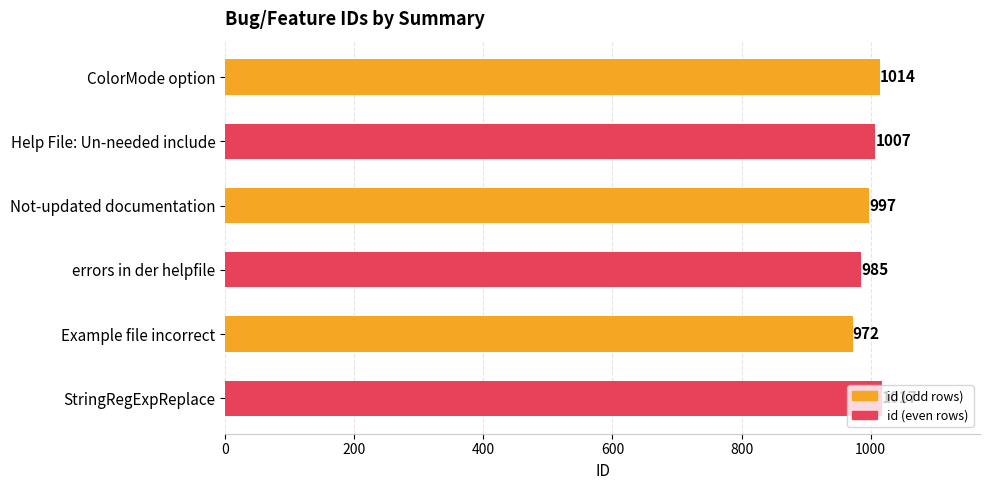

List the labels in order of value, largest first.

StringRegExpReplace, ColorMode option, Help File: Un-needed include, Not-updated documentation, errors in der helpfile, Example file incorrect